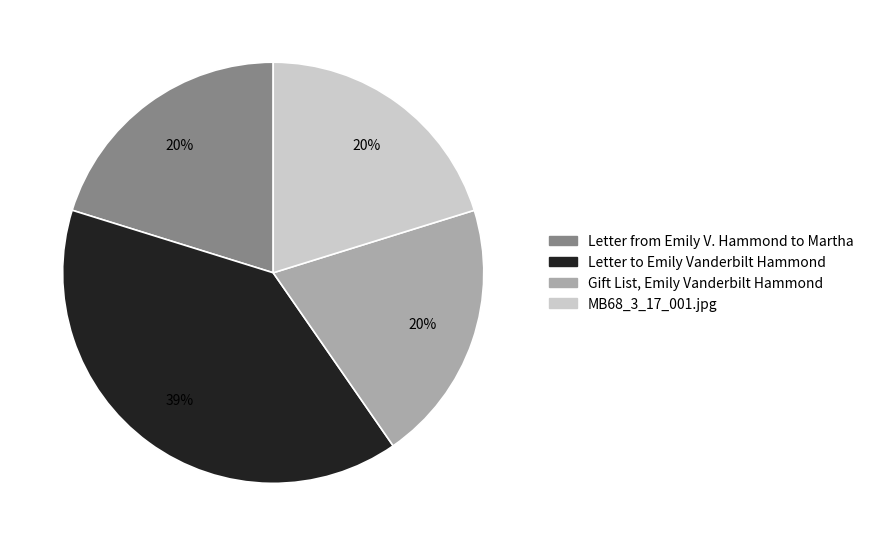

Count the number of slices in the pie.

4